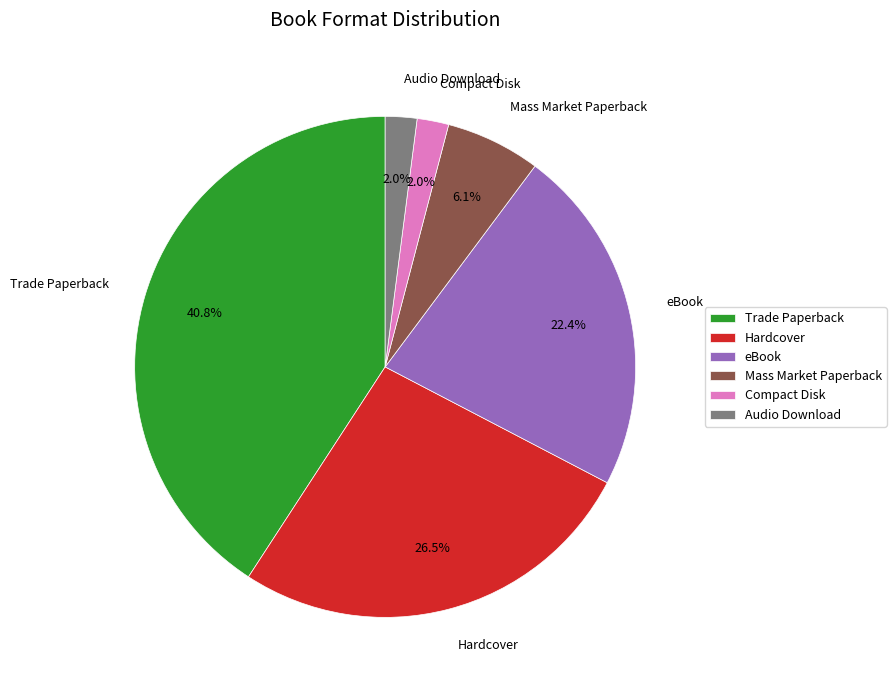

Does Hardcover account for over 50% of the chart?

No